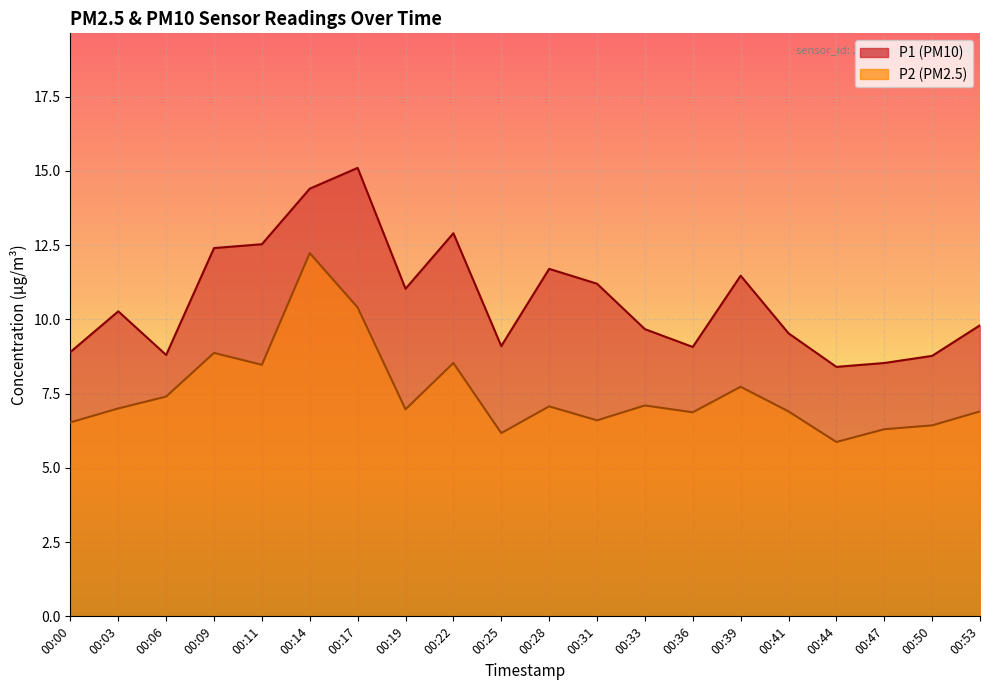

At which category does the chart reach its peak across all series?

00:17